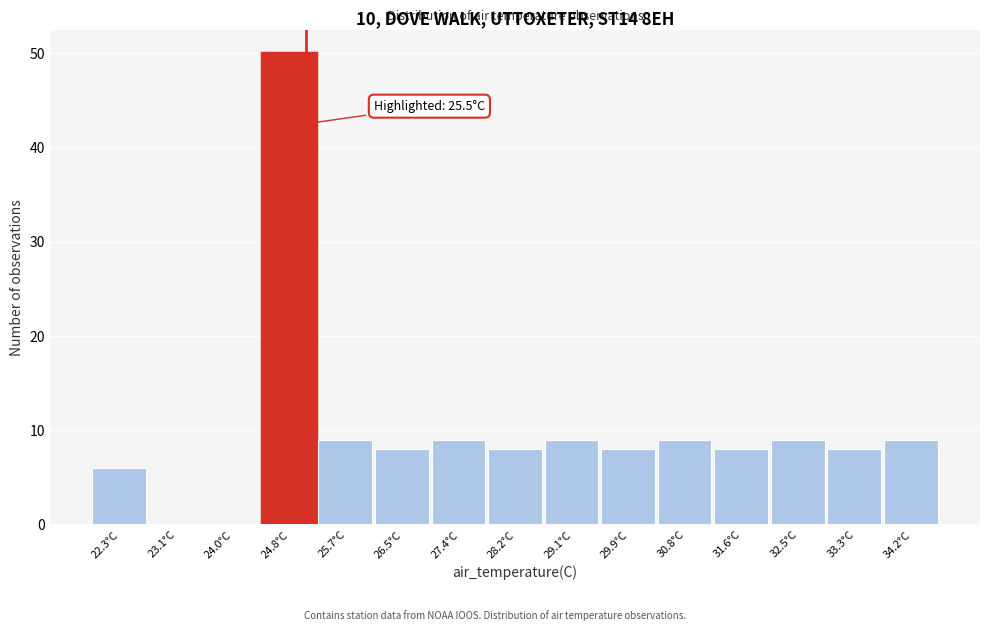

Reading right to left, what are all the values shown in this chart?

34.2°C=9	33.3°C=8	32.5°C=9	31.6°C=8	30.8°C=9	29.9°C=8	29.1°C=9	28.2°C=8	27.4°C=9	26.5°C=8	25.7°C=9	24.8°C=50	24.0°C=0	23.1°C=0	22.3°C=6